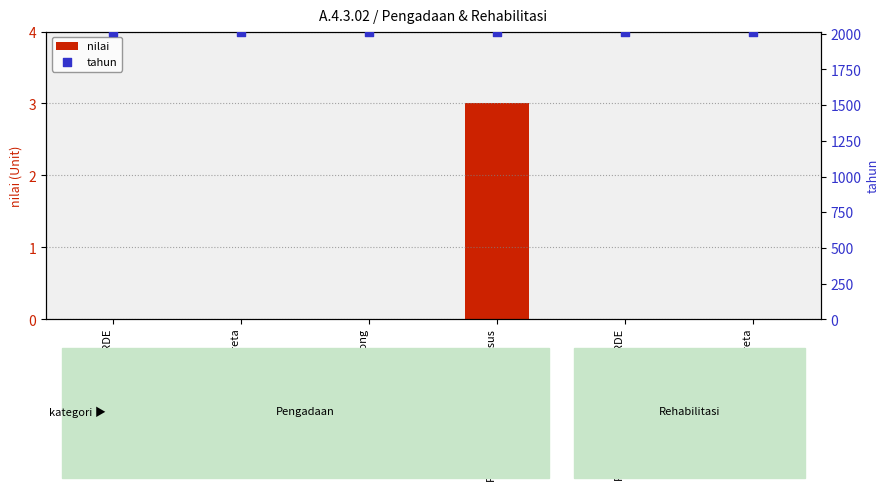

Which series contains the lowest Y value?

nilai